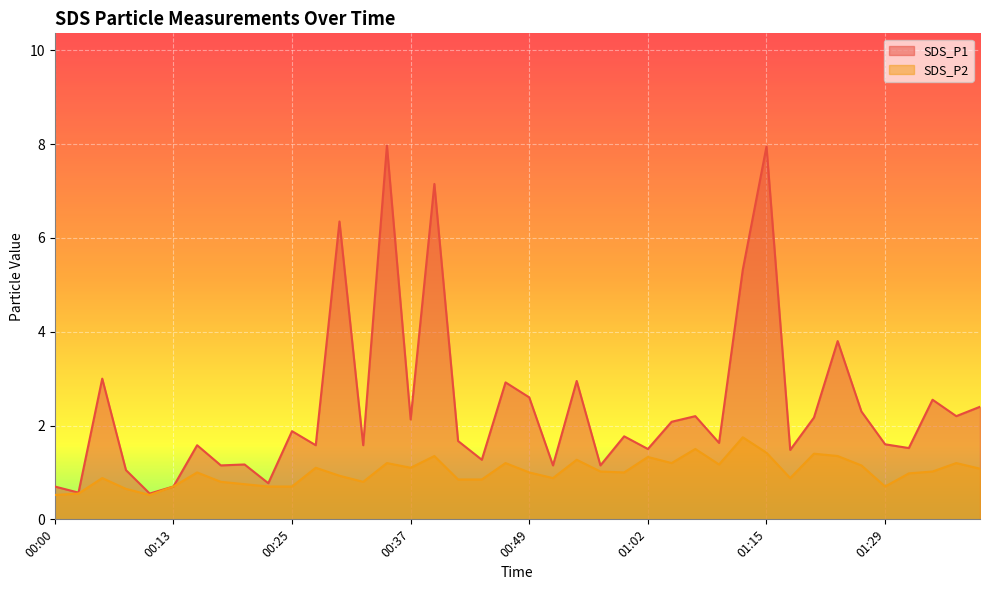

What is the approximate value of SDS_P1 at 00:20?

1.2